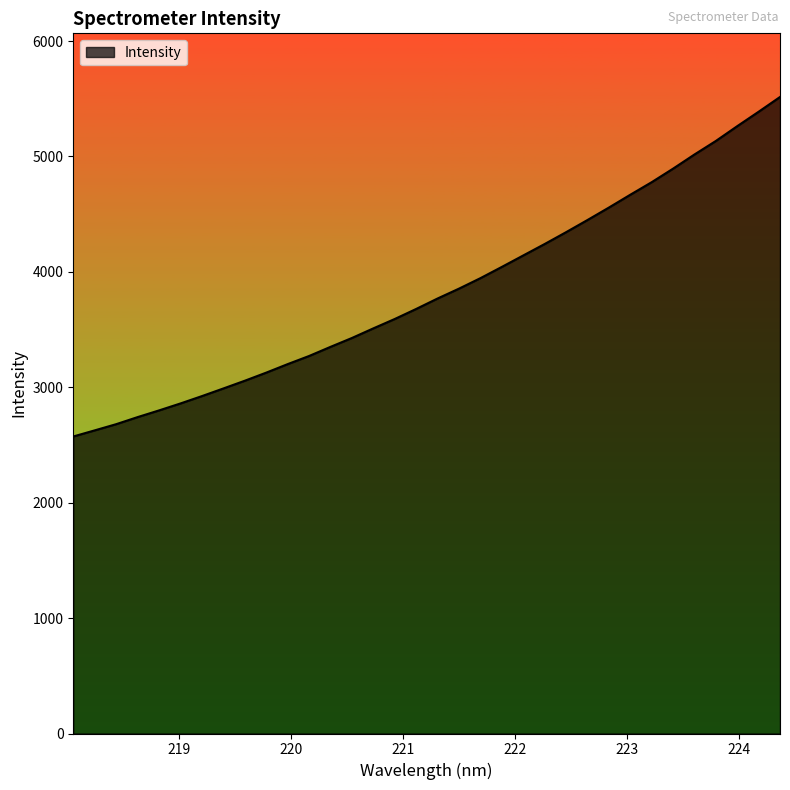

What is the difference between the maximum and minimum values?

2941.8